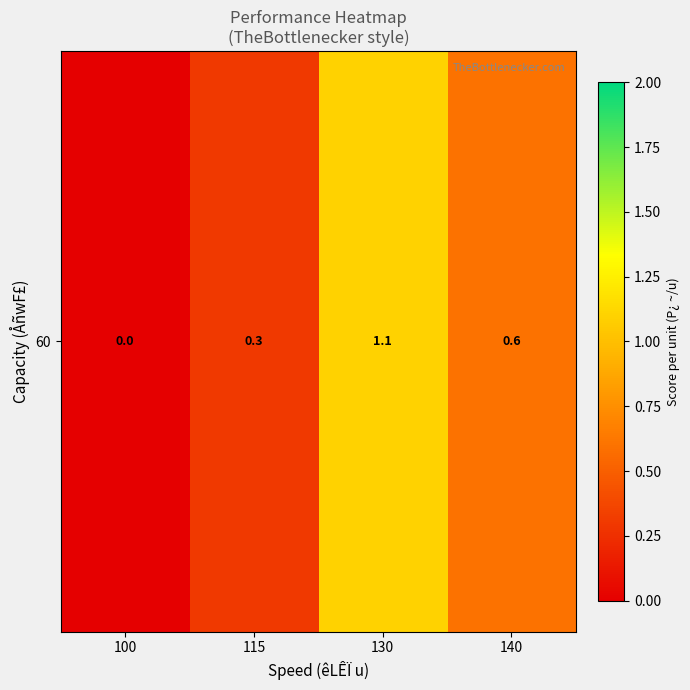

Reading left to right, what are all the values shown in this chart?

0.0	0.3	1.1	0.6